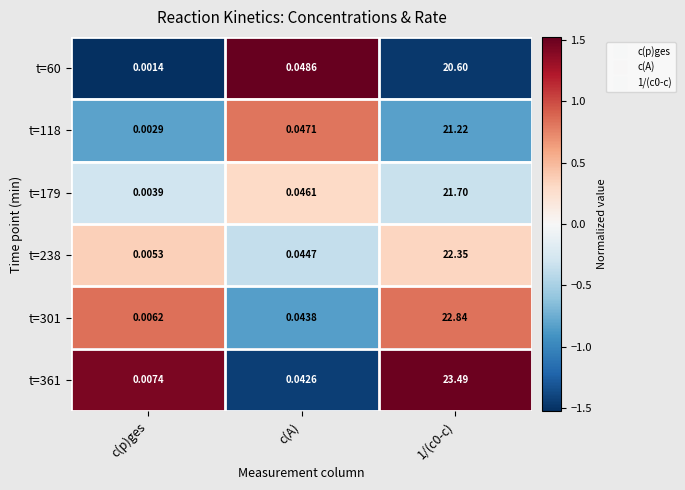

At which label does t=301 reach its minimum?

c(p)ges